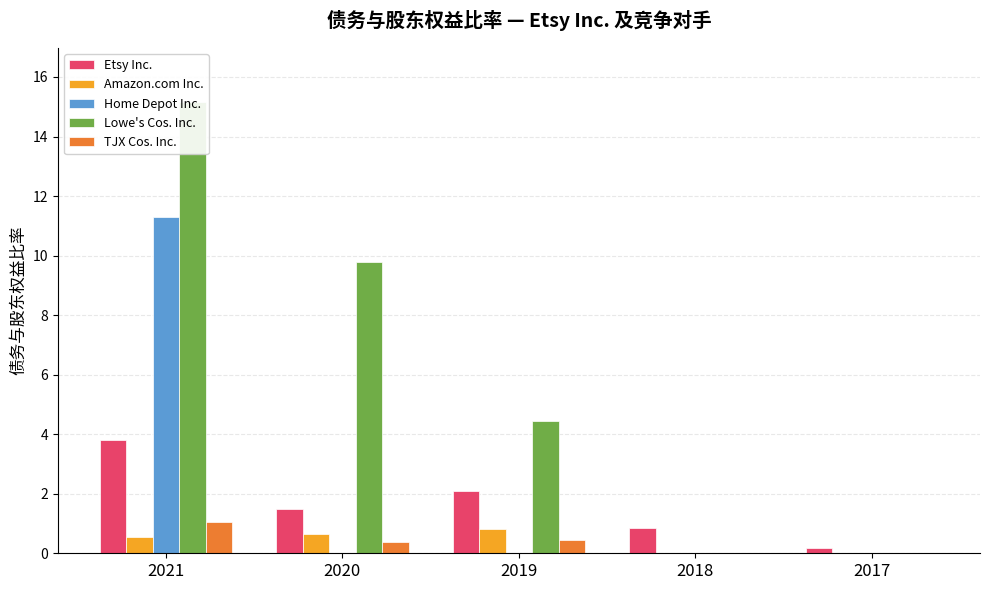

List the labels in order of Amazon.com Inc. value, largest first.

2019, 2020, 2021, 2018, 2017